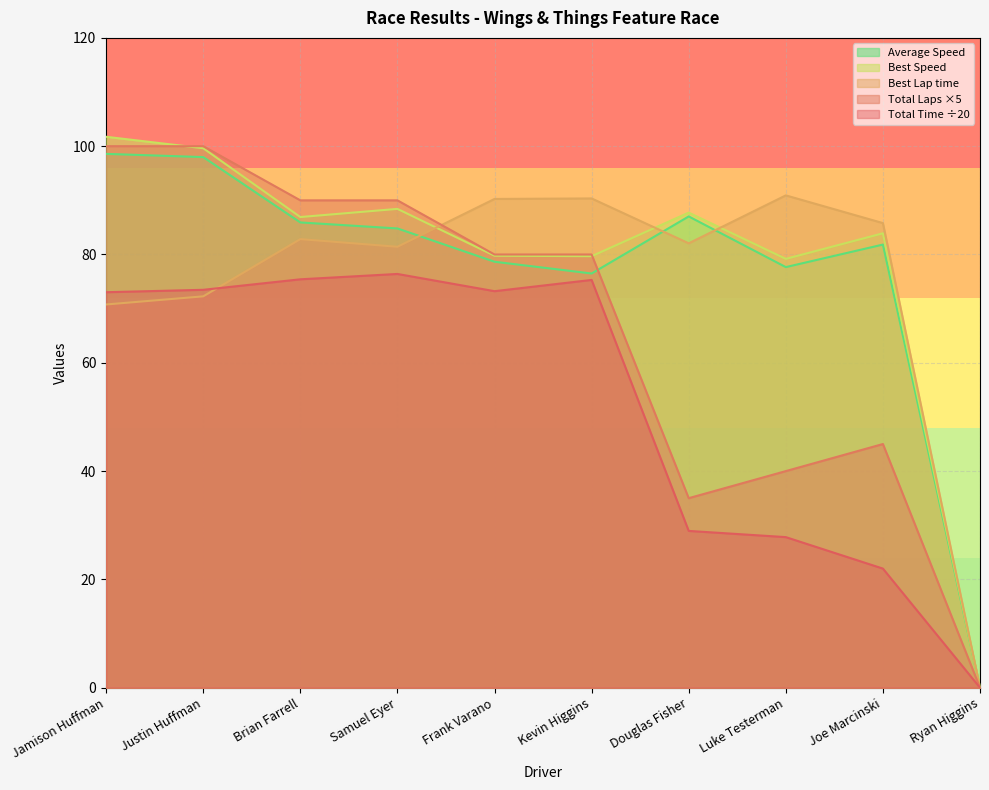

Which series has the largest total across all categories?

Best Speed